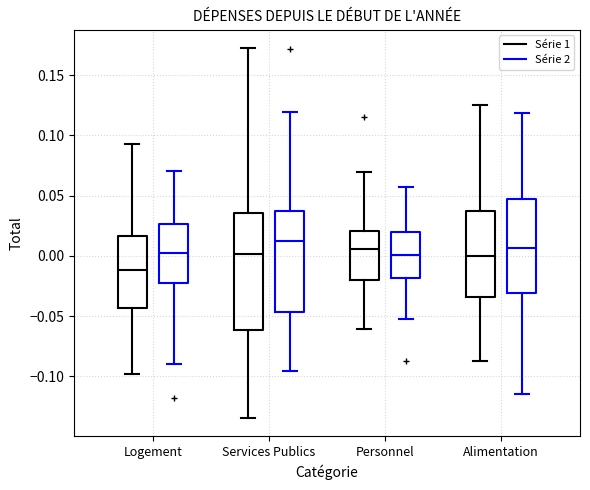

Comparing the boxes themselves (not the whiskers), which one is the tallest?

Services Publics (Série 1)